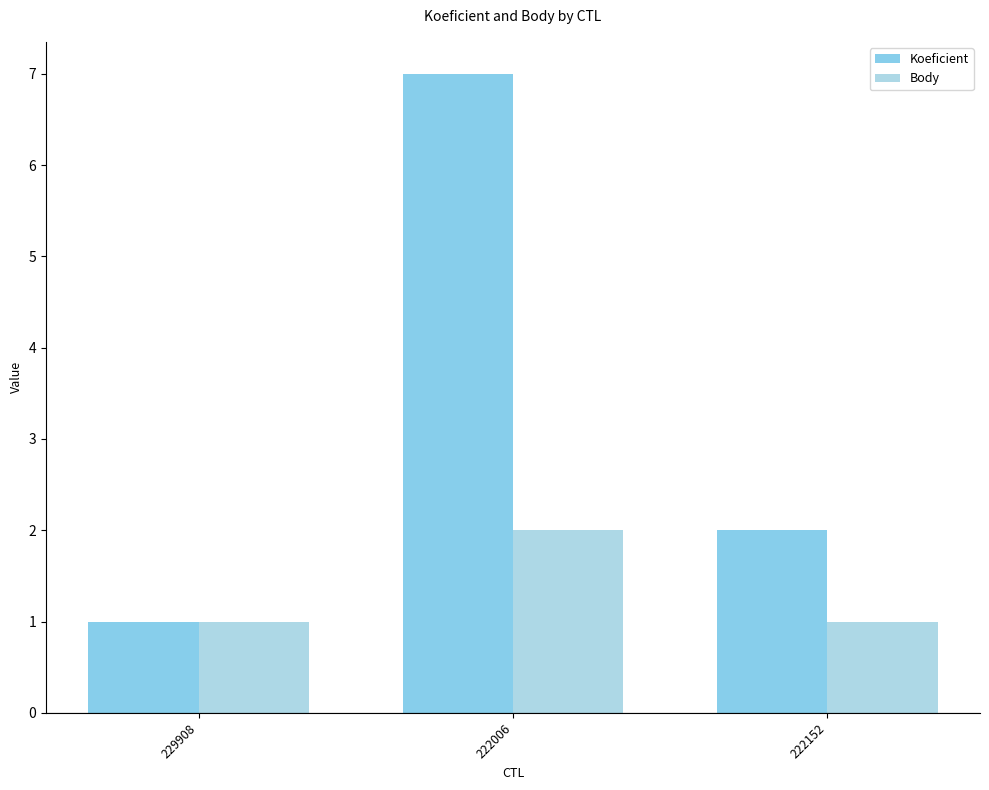

Is it true that Body equals 2 at 222006?

True